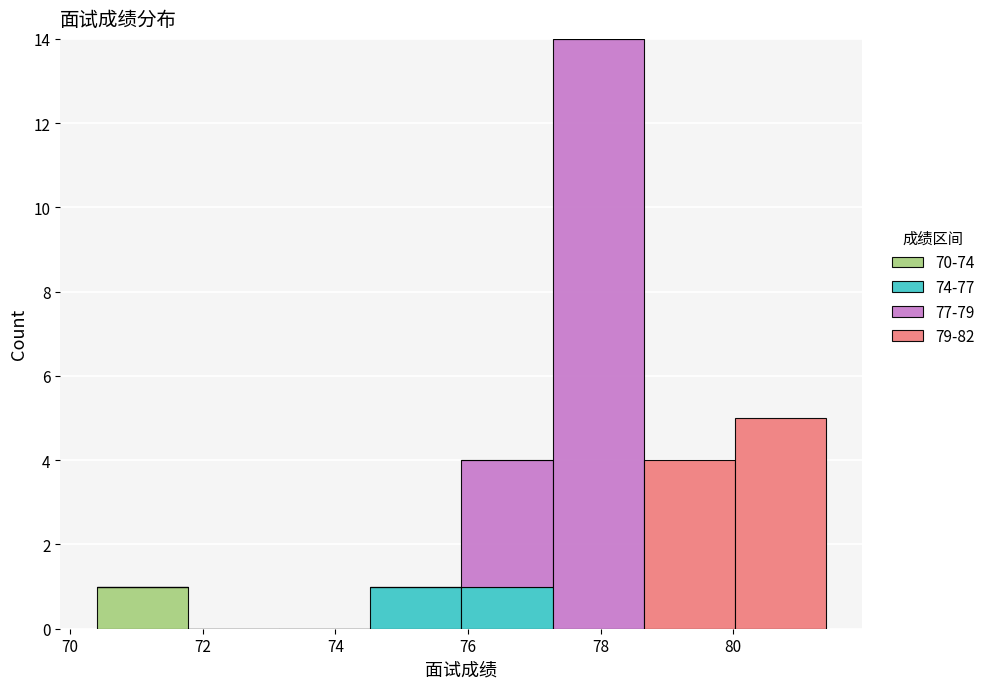

Reading left to right, list every stacked bar in this chart as the range it spans on the x-axis followed by its total height. Neither the bar edges nor the heights are printed on the chart, so give them approximately, as read against the axes.

70.4 to 71.8: 1
71.8 to 73.2: 0
73.2 to 74.6: 0
74.6 to 76.0: 1
76.0 to 77.2: 4
77.2 to 78.6: 14
78.6 to 80.0: 4
80.0 to 81.4: 5